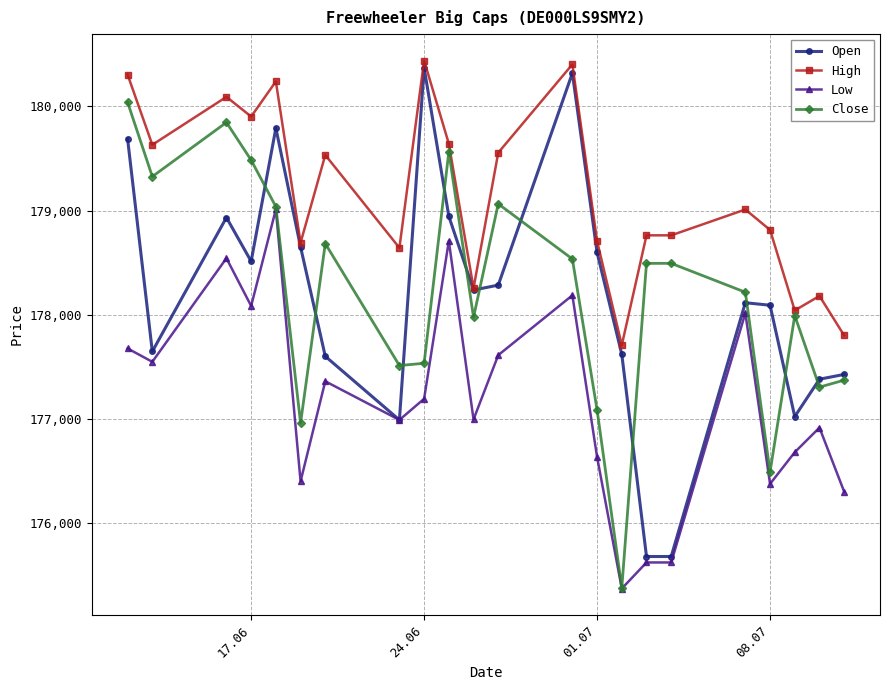

Which series has the largest total across all categories?

High